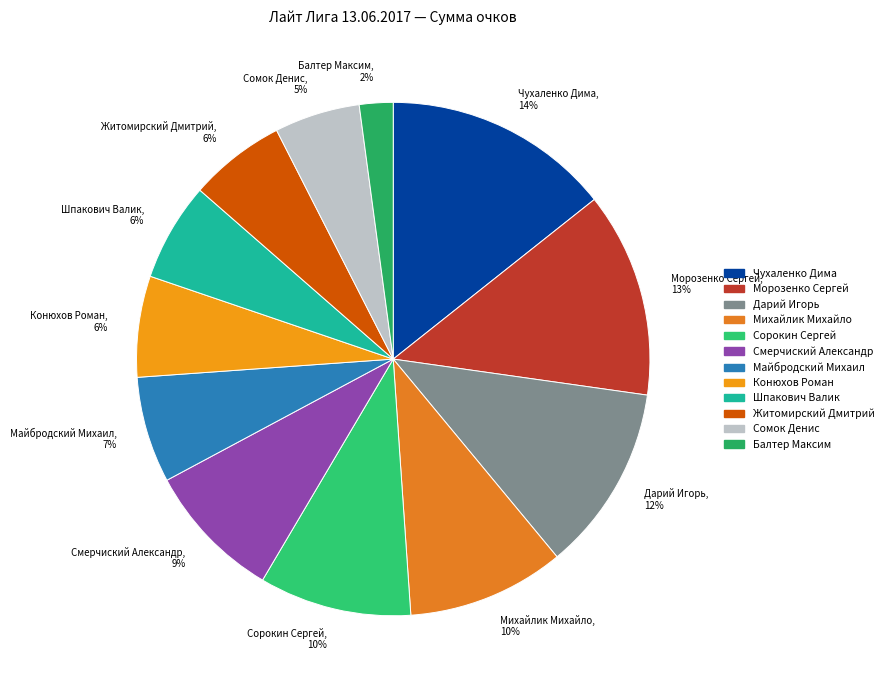

Which category has the smallest portion of the pie?

Балтер Максим